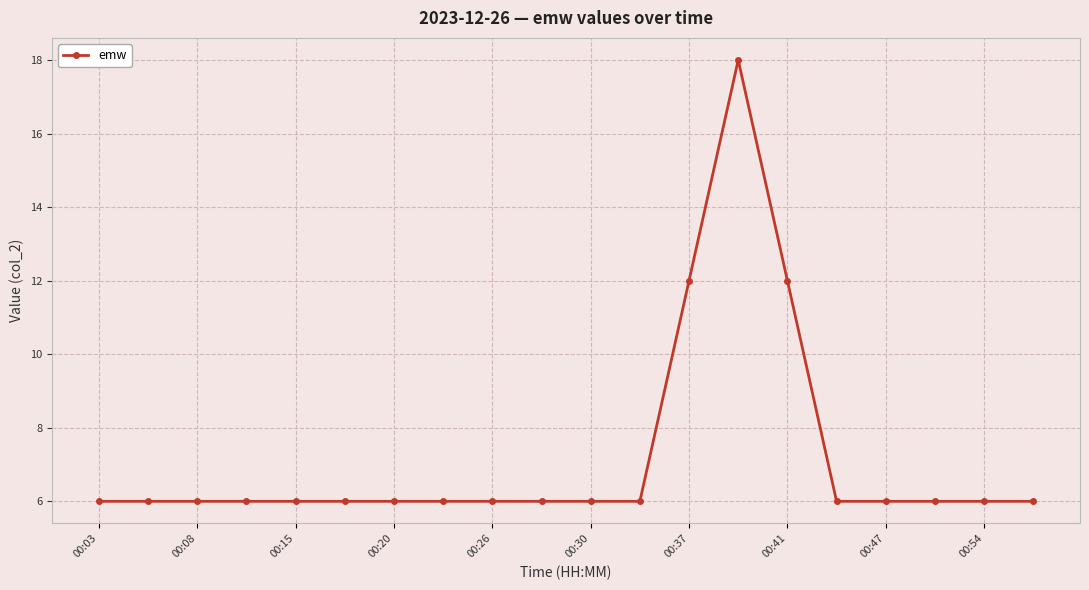

What is the sum of all values?

144